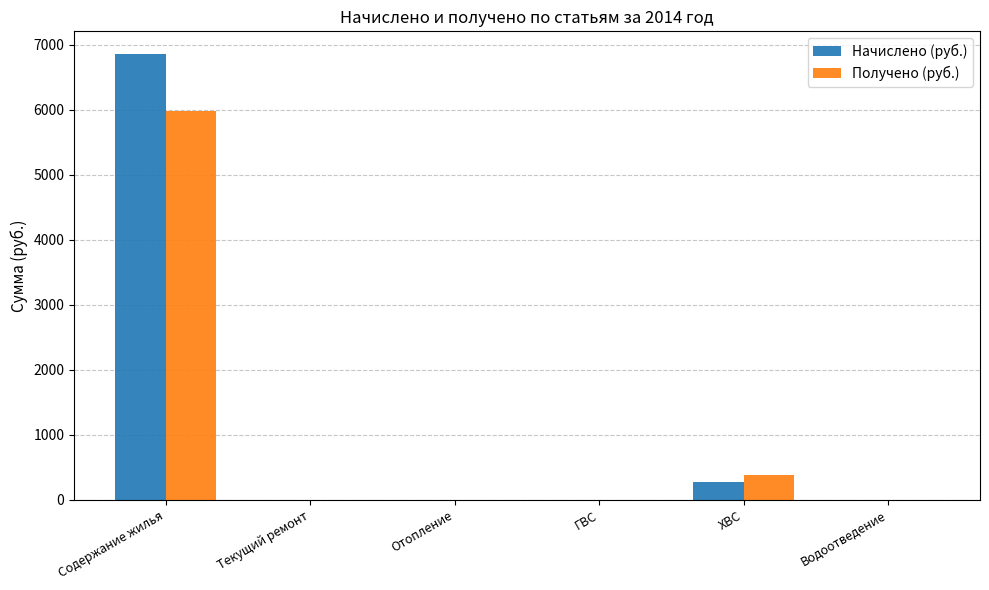

Reading left to right, transcribe all the data shown in this chart.

Начислено (руб.): 6864.2	0.0	0.0	0.0	279.0	0.0
Получено (руб.): 5981.7	0.0	0.0	0.0	375.6	0.0